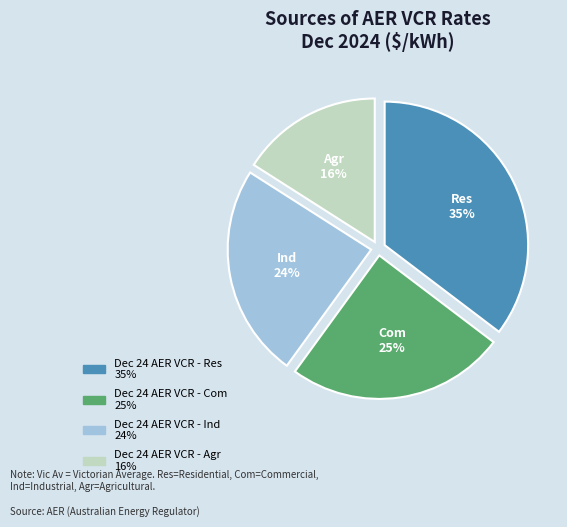

Which category has the biggest portion of the pie?

Dec 24 AER VCR - Res